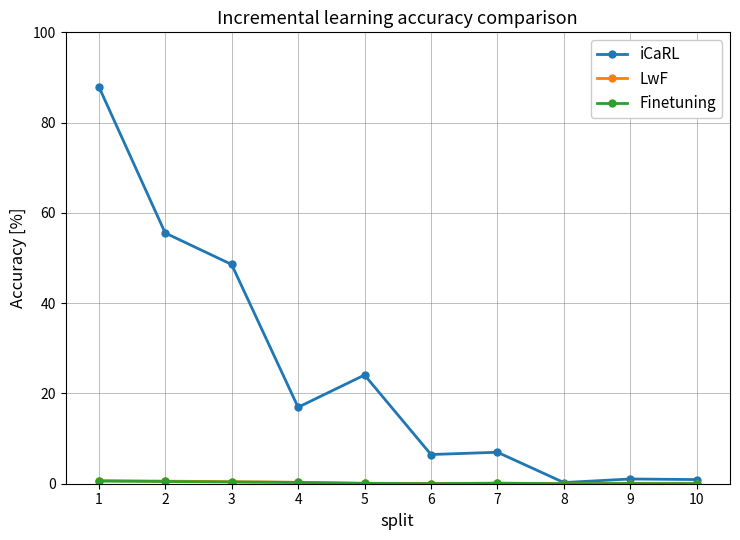

Which series has the widest spread of values?

iCaRL